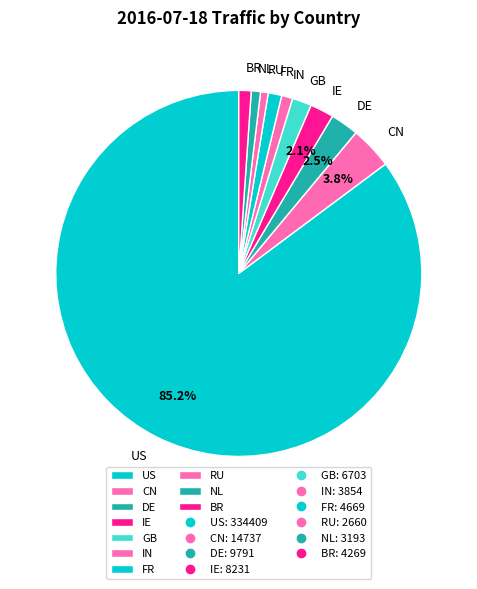

What is the majority slice?

US